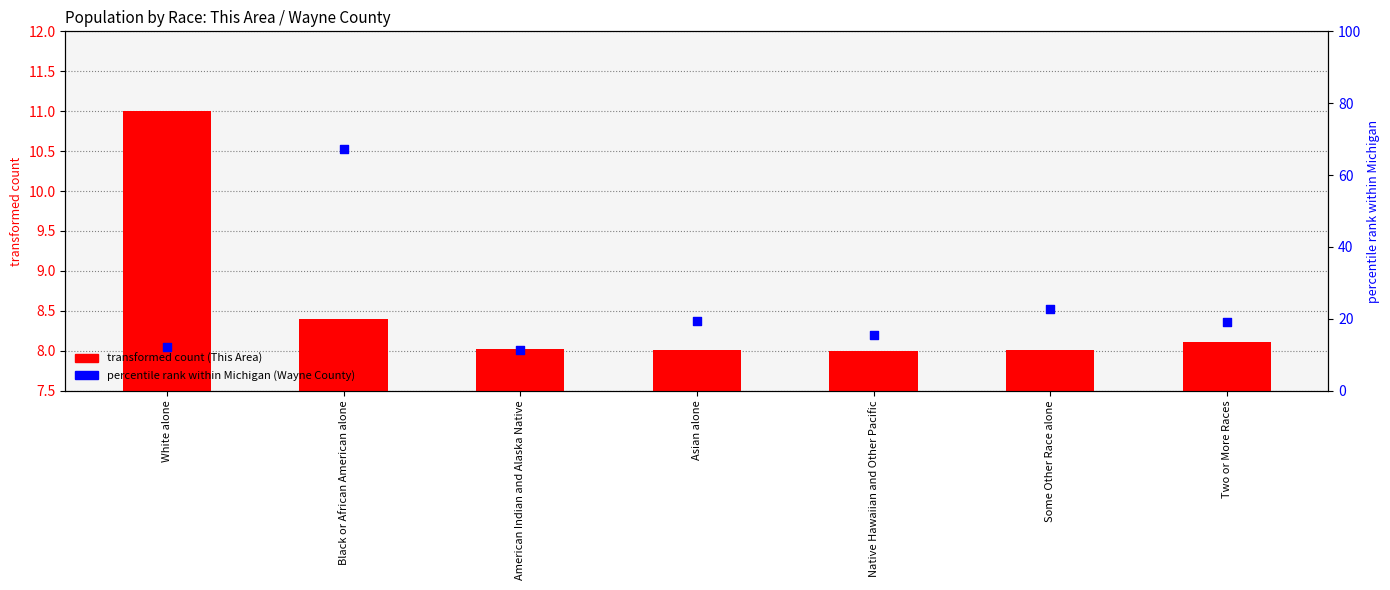

At how many categories does at least one series exceed 47?

1